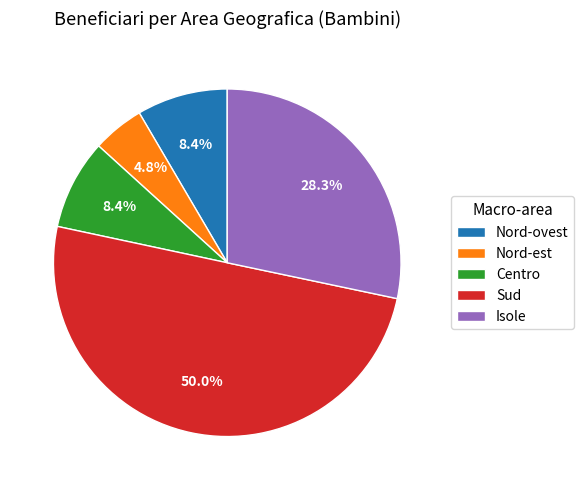

Which slice is the largest?

Sud